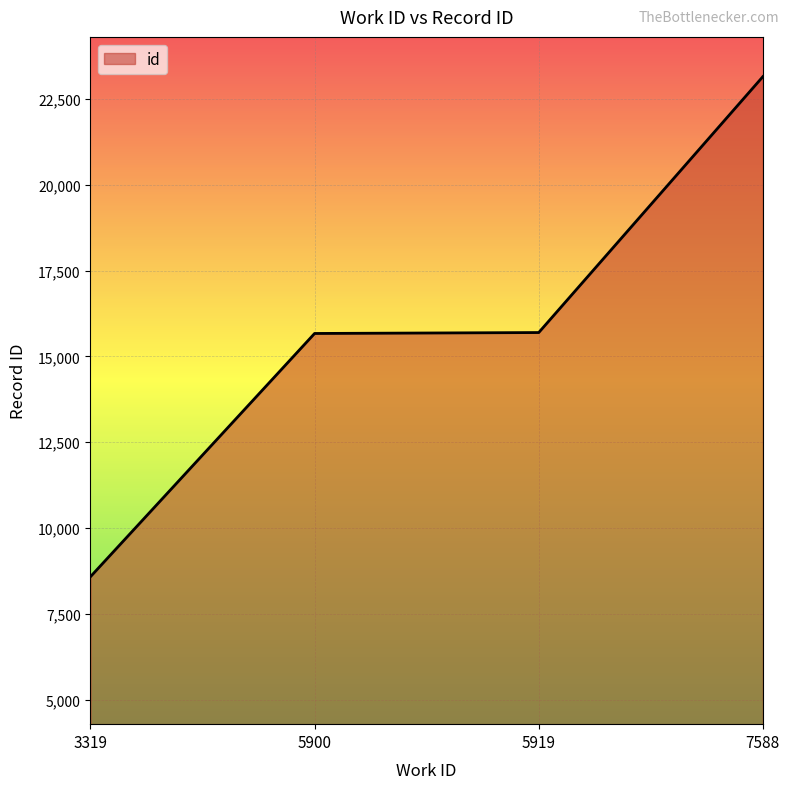

What is the maximum value shown in the chart?

23144